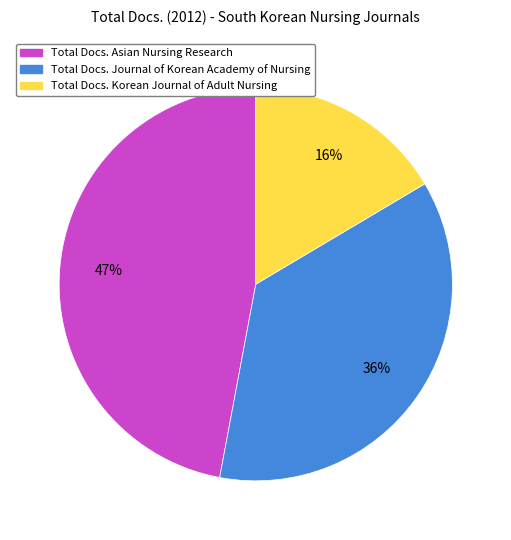

The Total Docs. Asian Nursing Research slice represents 47% of the pie. True or false?

True